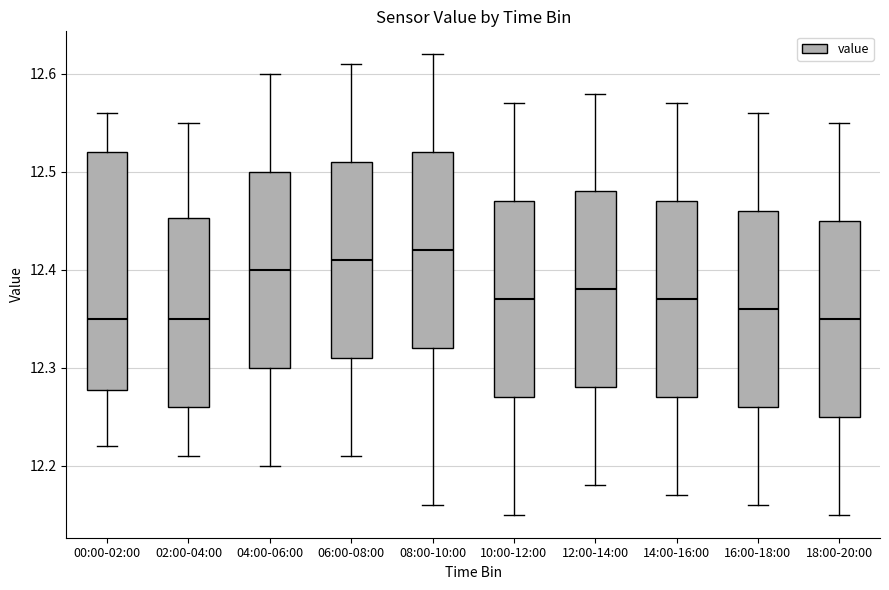

Reading left to right, read every box against the y-axis: the position of its median line, the range the box covers, and the ends of its whiskers. The values are not printed on the chart, so give them approximately, as read against the axis.

00:00-02:00: median 12.35, box 12.28 to 12.52, whiskers 12.22 to 12.56
02:00-04:00: median 12.35, box 12.26 to 12.45, whiskers 12.21 to 12.55
04:00-06:00: median 12.40, box 12.30 to 12.50, whiskers 12.20 to 12.60
06:00-08:00: median 12.41, box 12.31 to 12.51, whiskers 12.21 to 12.61
08:00-10:00: median 12.42, box 12.32 to 12.52, whiskers 12.16 to 12.62
10:00-12:00: median 12.37, box 12.27 to 12.47, whiskers 12.15 to 12.57
12:00-14:00: median 12.38, box 12.28 to 12.48, whiskers 12.18 to 12.58
14:00-16:00: median 12.37, box 12.27 to 12.47, whiskers 12.17 to 12.57
16:00-18:00: median 12.36, box 12.26 to 12.46, whiskers 12.16 to 12.56
18:00-20:00: median 12.35, box 12.25 to 12.45, whiskers 12.15 to 12.55